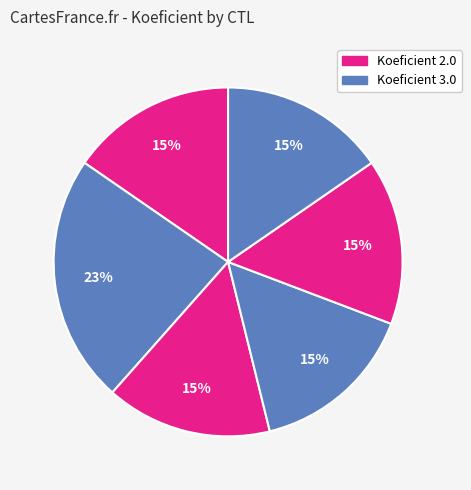

How many slices are in this pie chart?

6